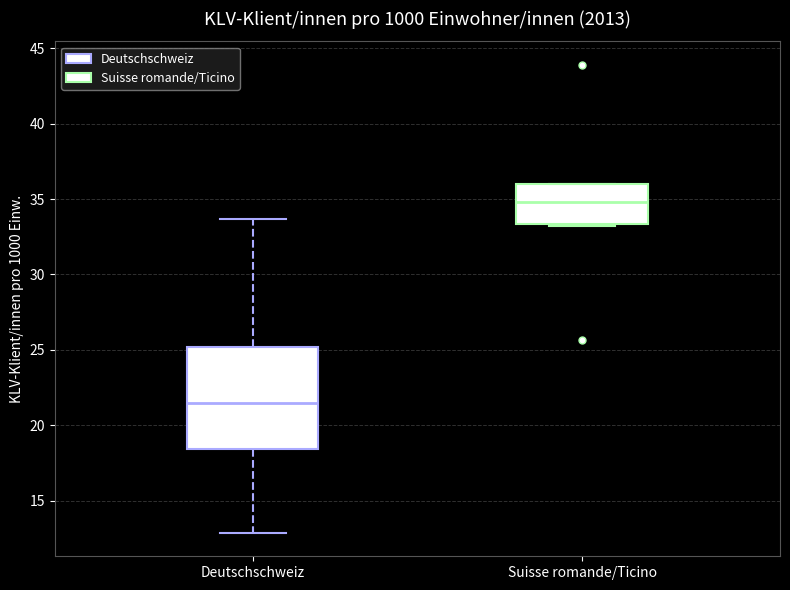

Where does the median line of the box for Suisse romande/Ticino sit on the y-axis? The values are not printed on the chart, so give them approximately, as read against the axis.

35.0